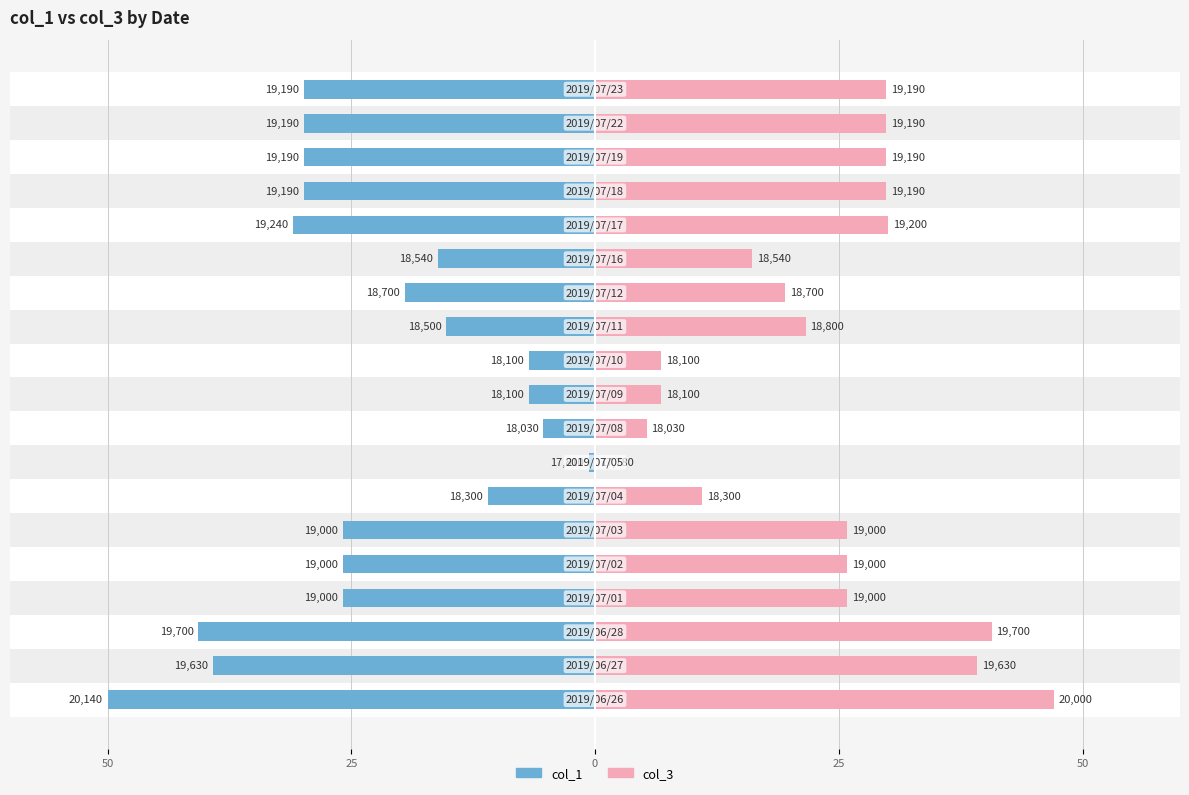

What is the difference between the maximum and minimum values in the col_3 series?

47.0